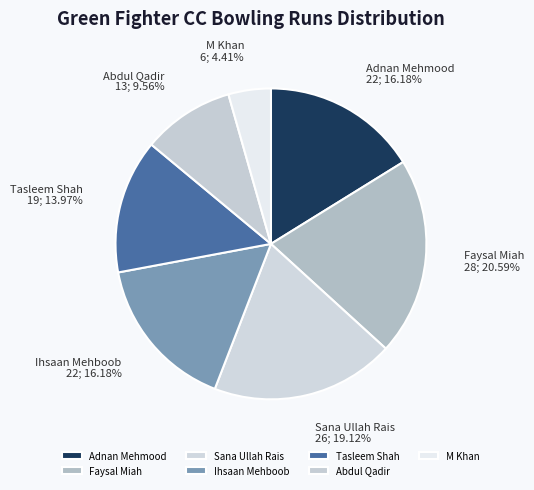

Is there a majority slice in this chart?

No